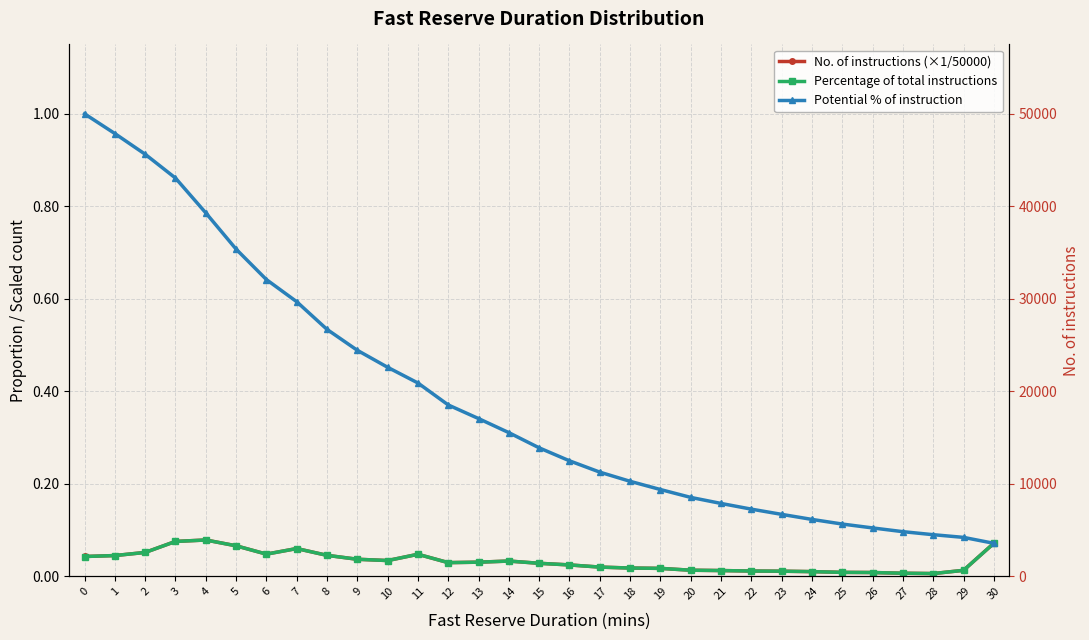

How many lines are shown in the chart?

3